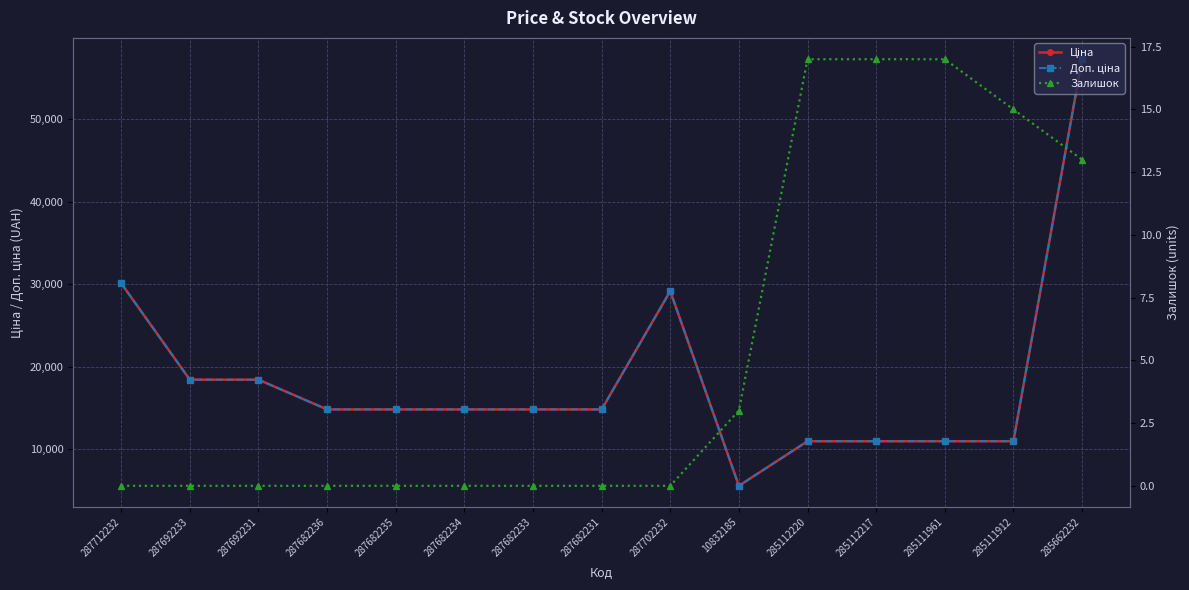

The value of Доп. ціна at 287682236 is 21762.5. True or false?

False